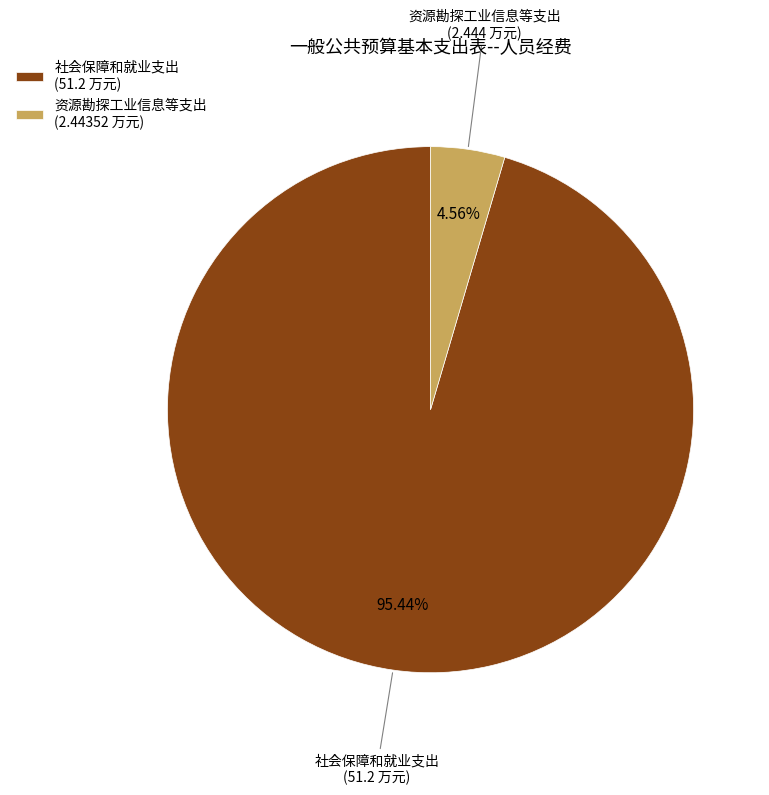

True or false: 资源勘探工业信息等支出 accounts for 15% of the total.

False